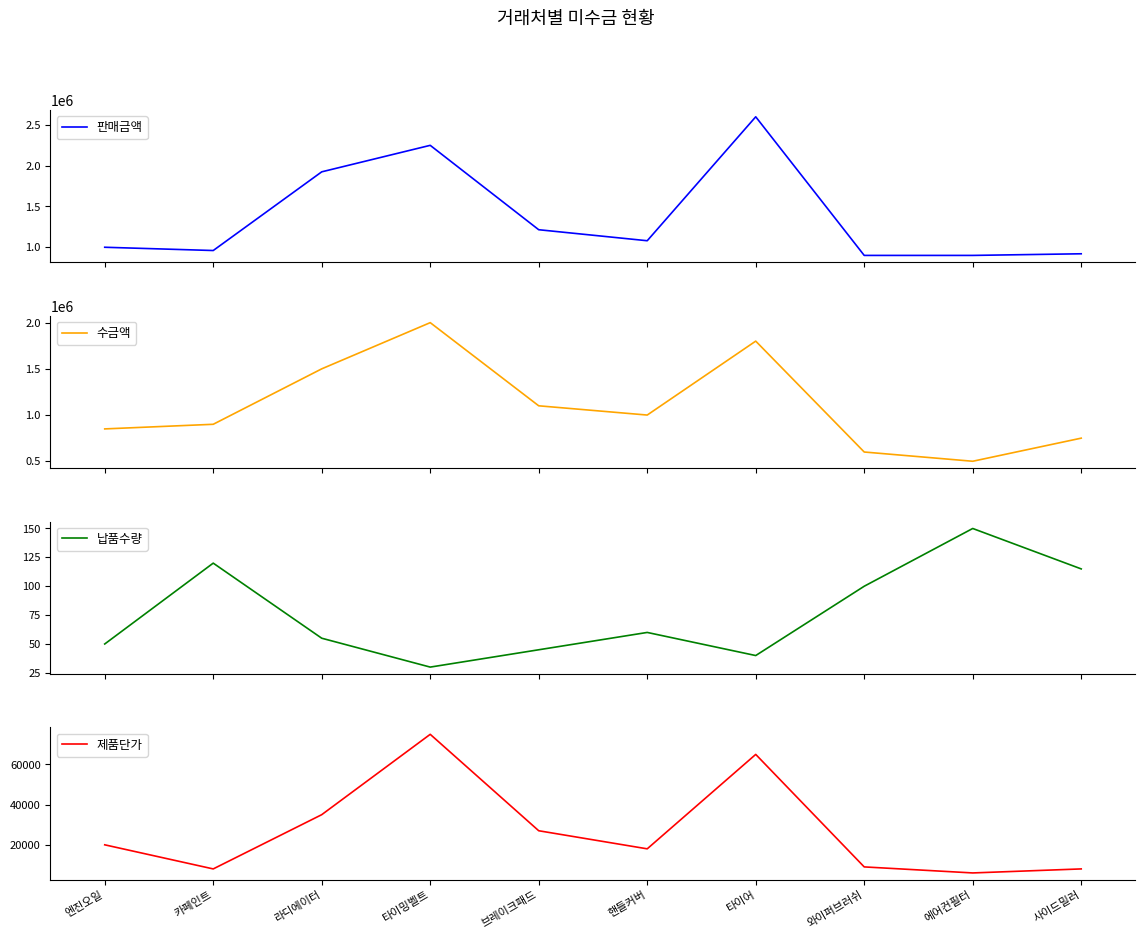

Is this an area chart (filled region under the line)?

No